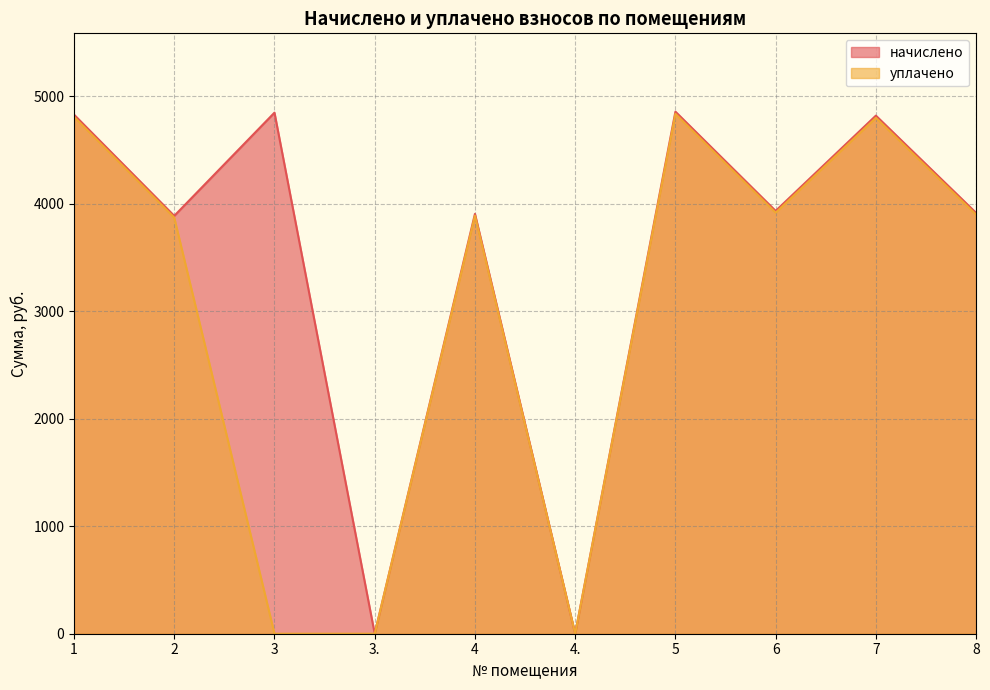

Which category has the lowest value across all series?

3.